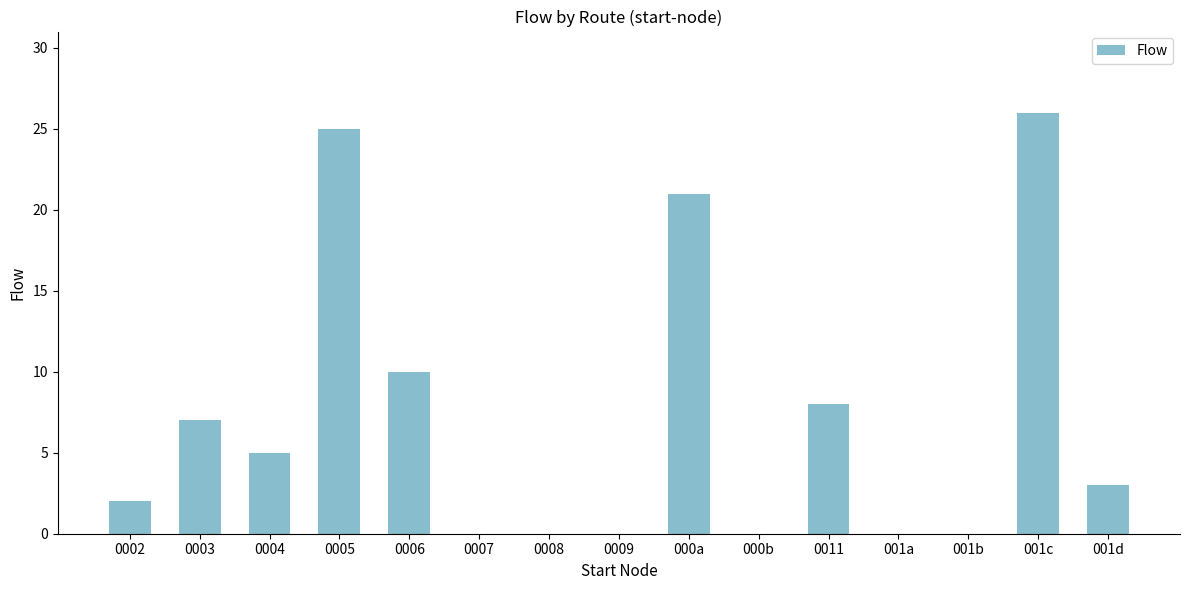

Where is the data nearest to the value 13?

0006